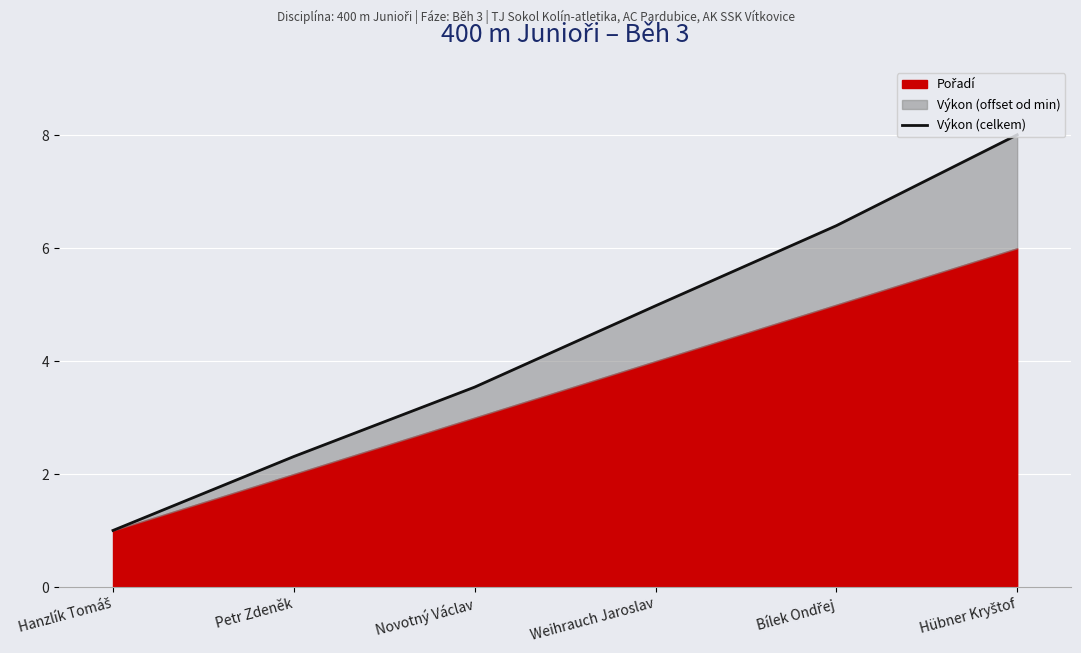

What is the ratio of the value at Bílek Ondřej to the value at Petr Zdeněk?

2.8